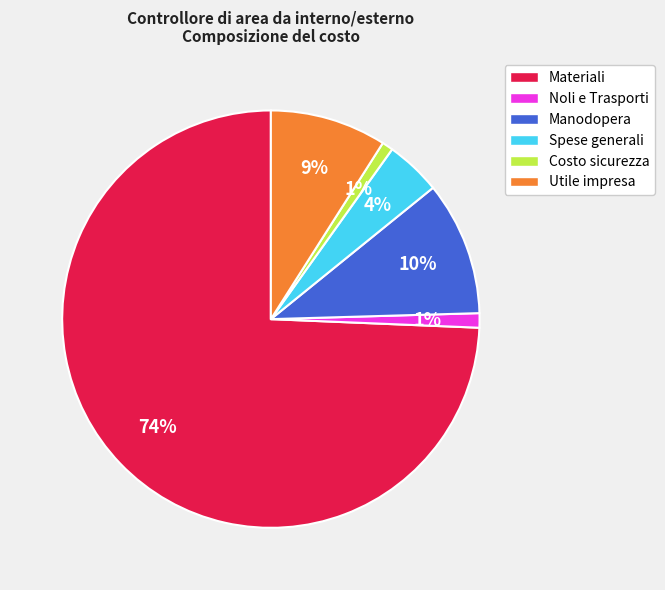

Which category has the biggest portion of the pie?

Materiali